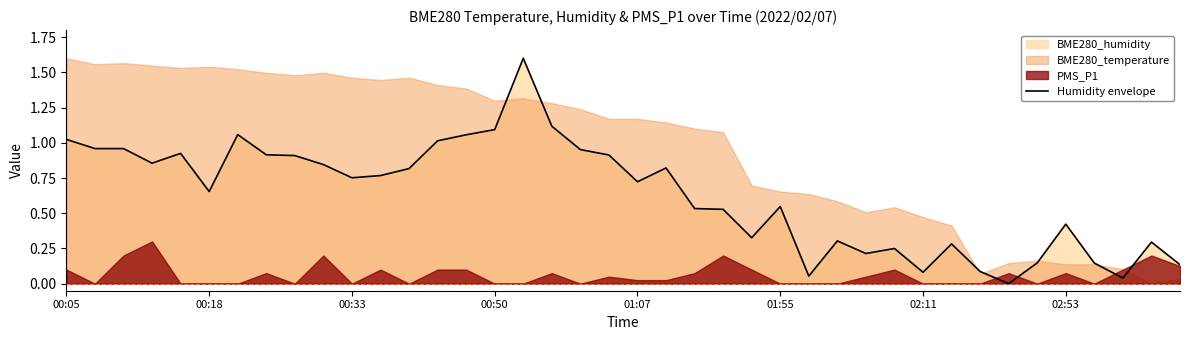

What position from the left is 27?

28